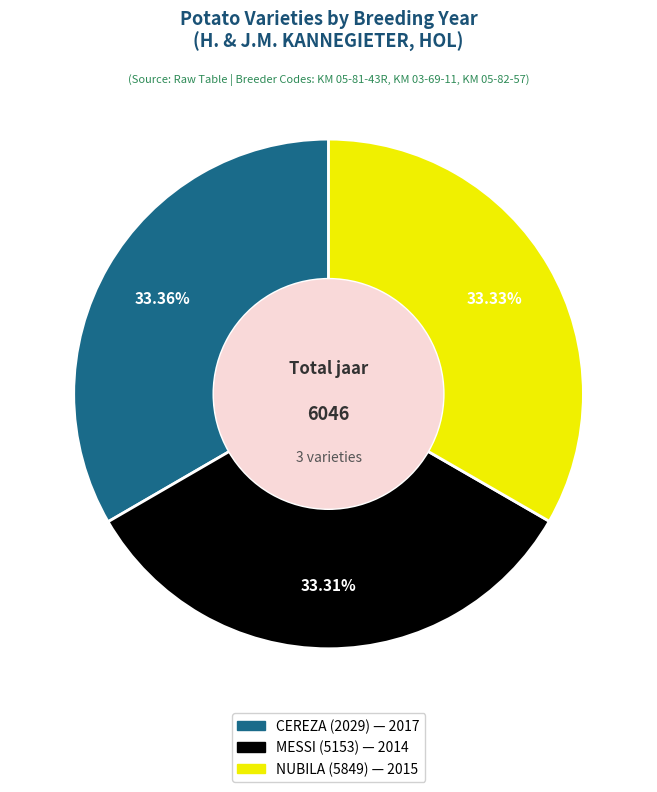

To the nearest percent, what is the average slice percentage?

33%